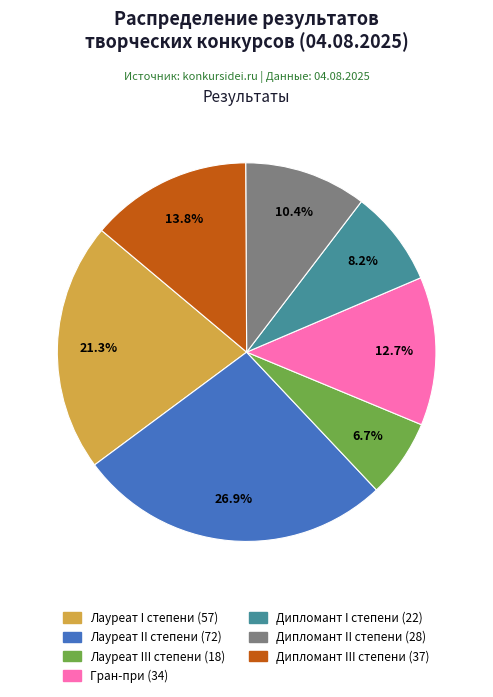

Is the sum of Лауреат I степени and Дипломант I степени greater than half?

No